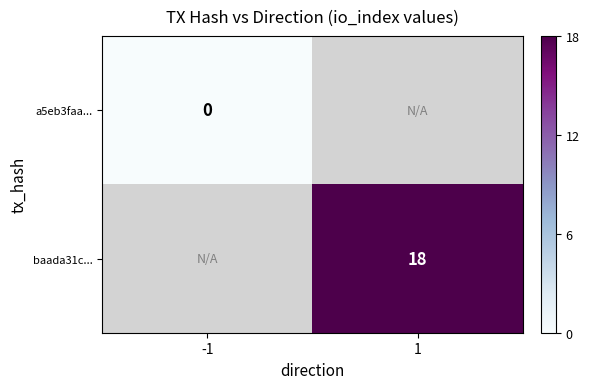

True or false: baada31c... has a value of 18 at 1.

True